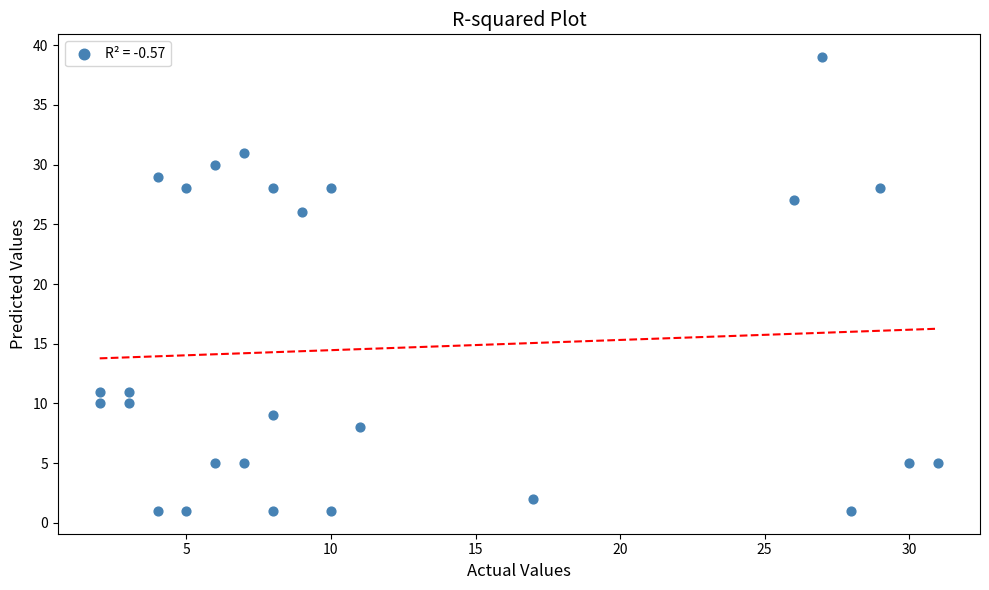

What is the range of Y values (max minus min)?

38